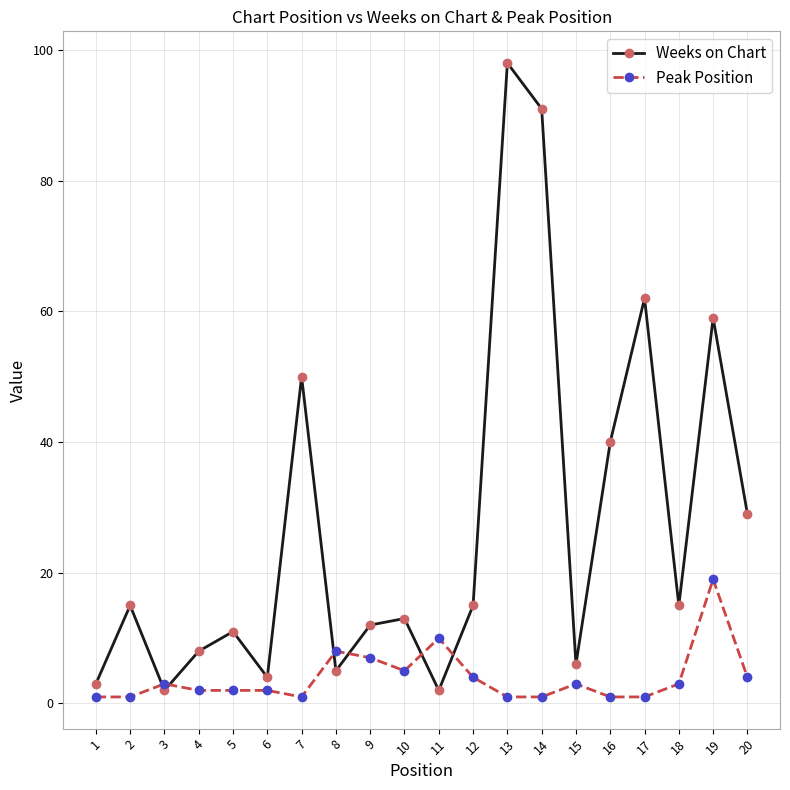

How many data points in Weeks on Chart are less than 15?

10